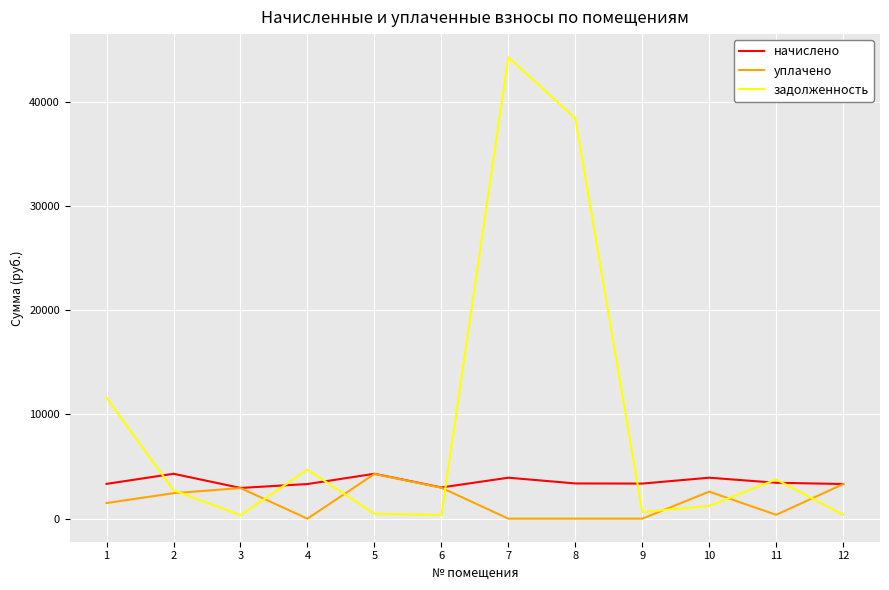

Between 1 and 4, which series saw the biggest shift?

задолженность